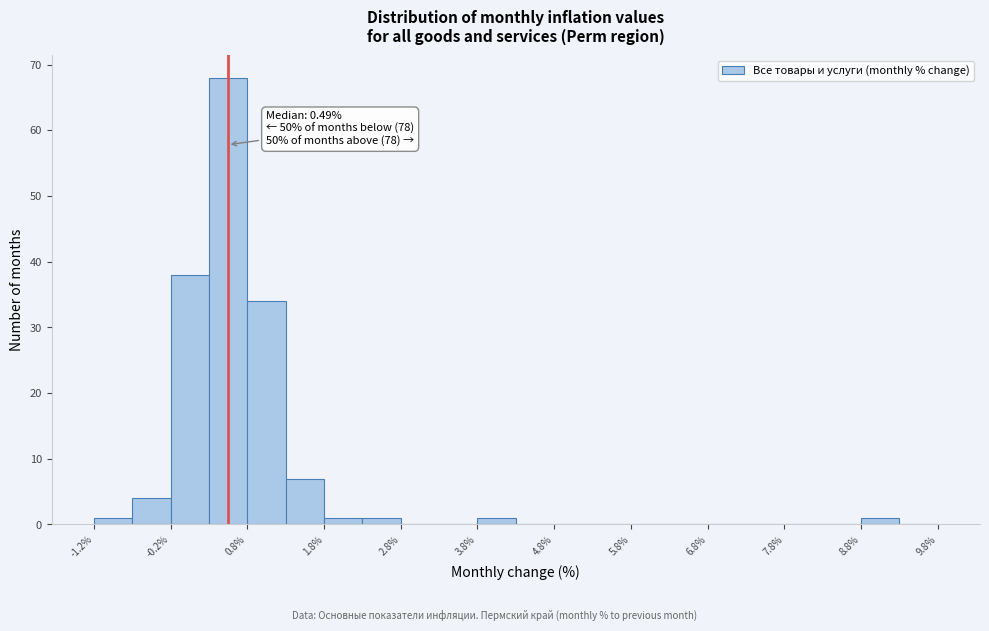

Which range on the x-axis has the tallest bar?

0.25 to 0.75